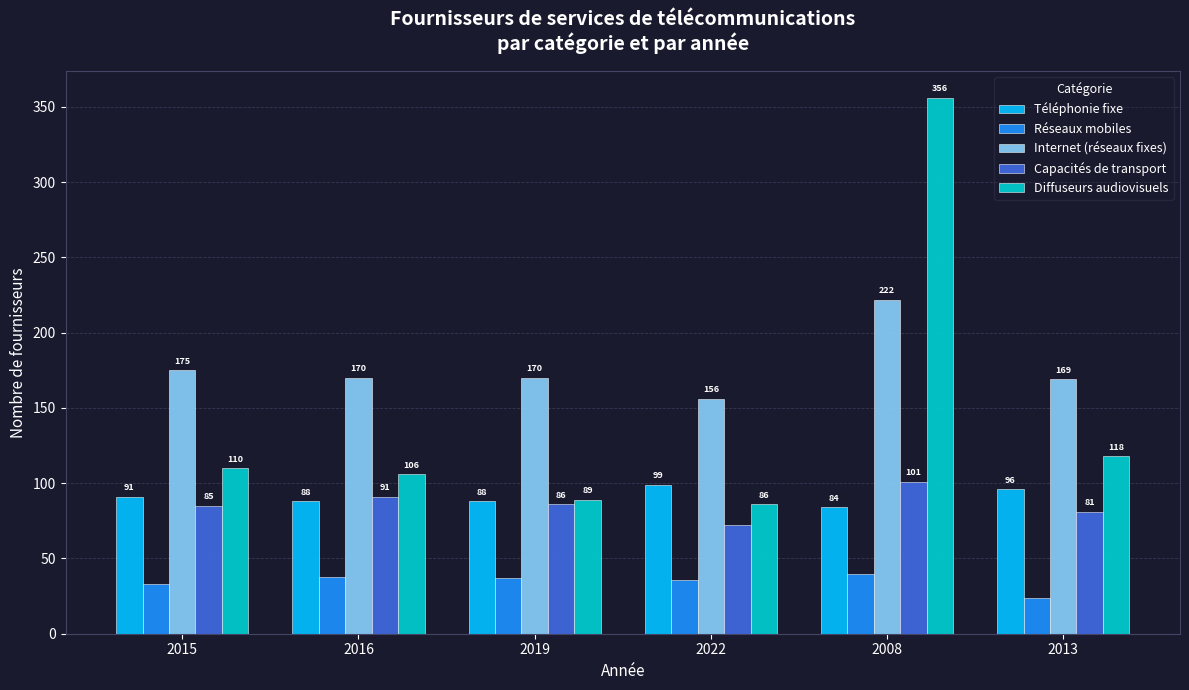

At which label does Téléphonie fixe reach its minimum?

2008